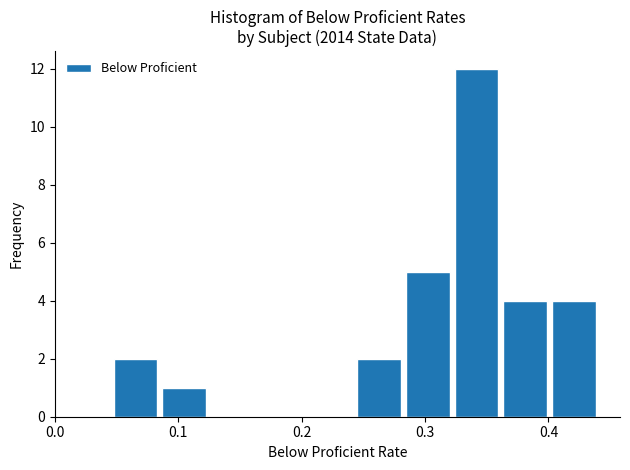

Read against the x-axis, roughly where is the centre of the tallest bar?

0.34